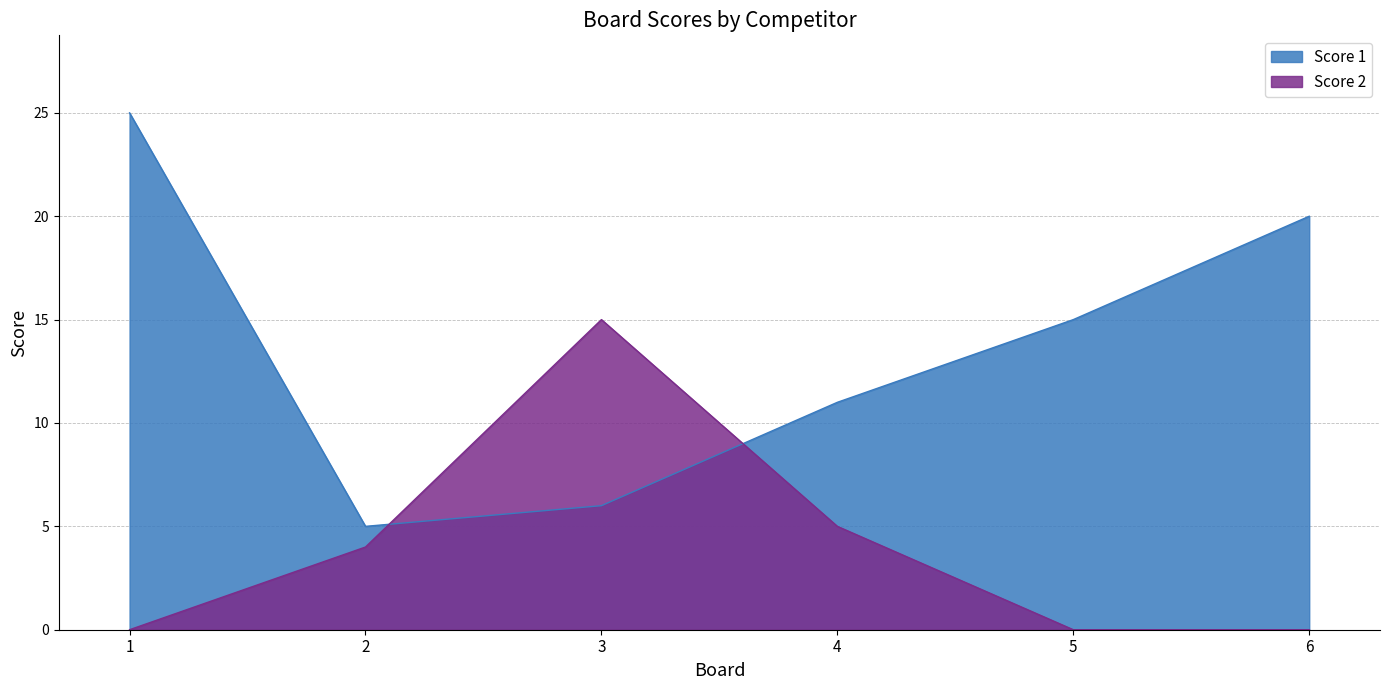

What are all the series names shown in the legend?

Score 1, Score 2